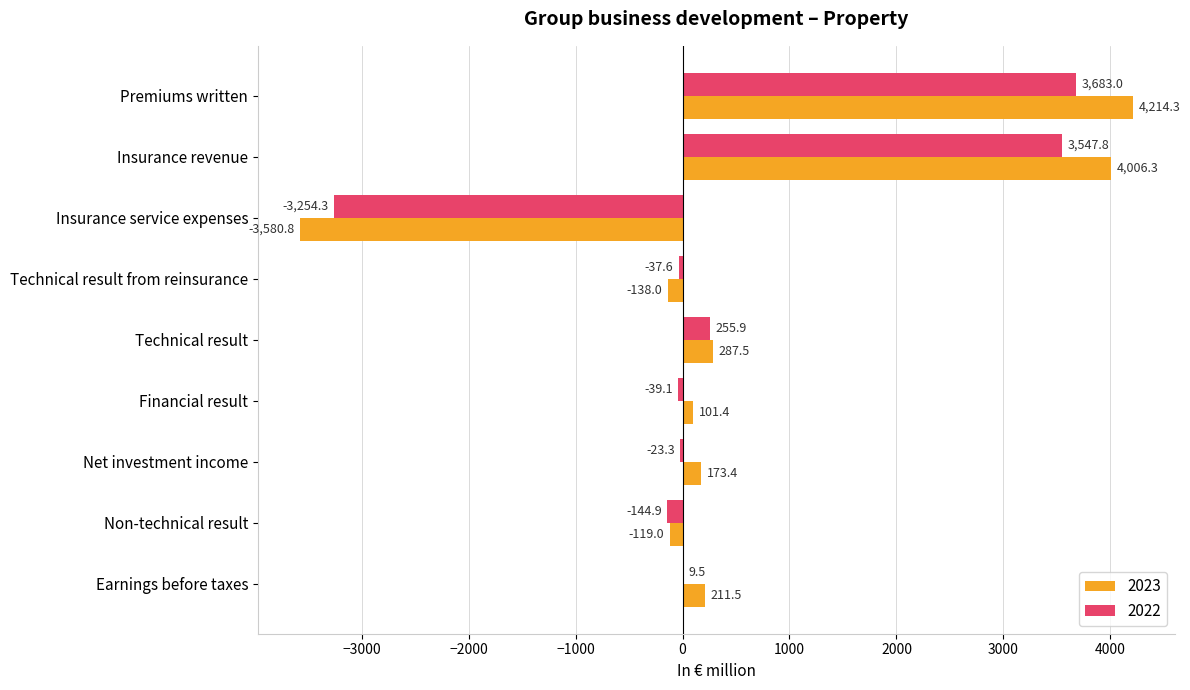

How many data points in 2023 are above 173?

5